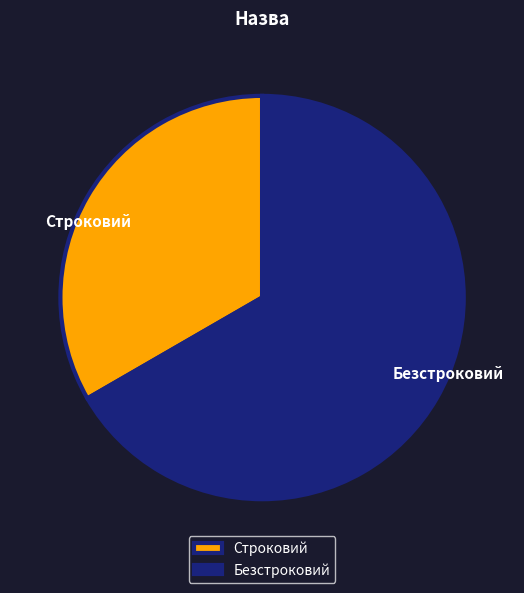

Rank the categories by value from lowest to highest.

Строковий, Безстроковий